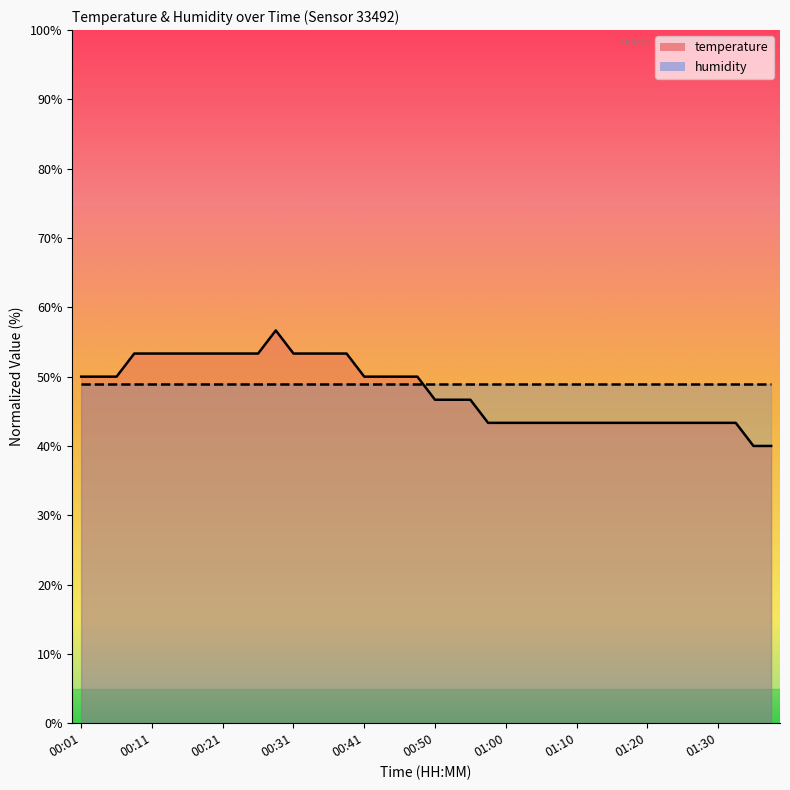

True or false: the data has more than 0 interior local peaks.

True